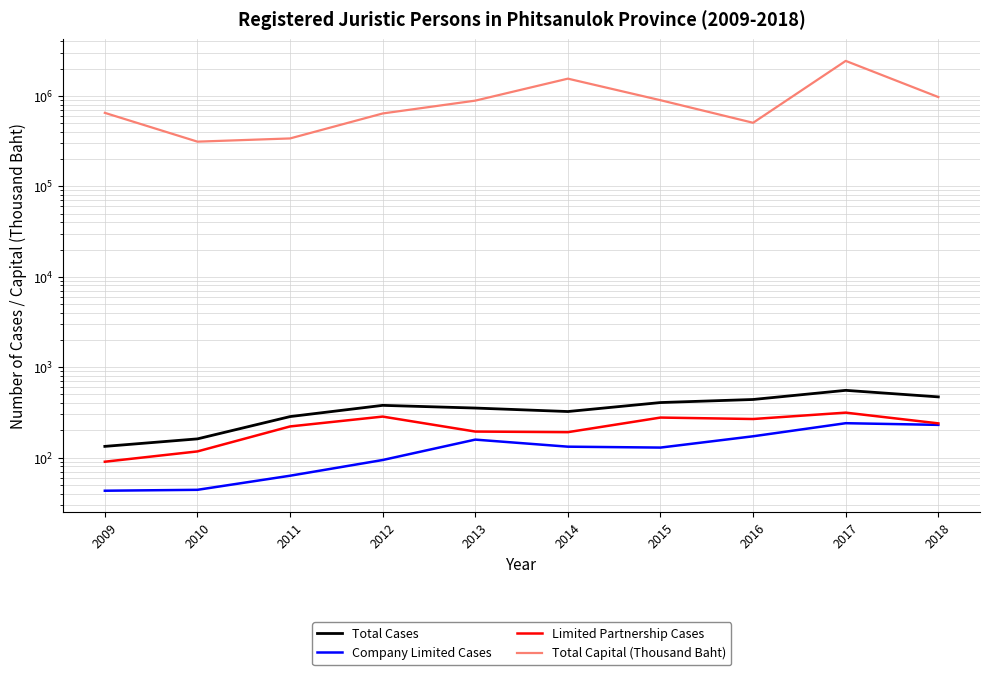

Which has a higher value, 2016 or 2015?

2016